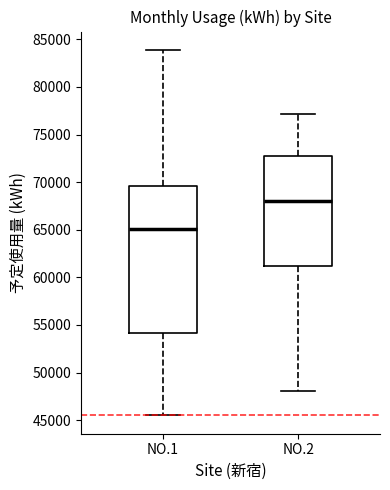

Reading left to right, transcribe this box plot: for each box, give where its median line is, the range the box spans, and where its two whiskers end, as read against the y-axis. The values are not printed on the chart, so give them approximately, as read against the axis.

NO.1: median 65000, box 54000 to 69500, whiskers 45500 to 84000
NO.2: median 68000, box 61000 to 72500, whiskers 48000 to 77000